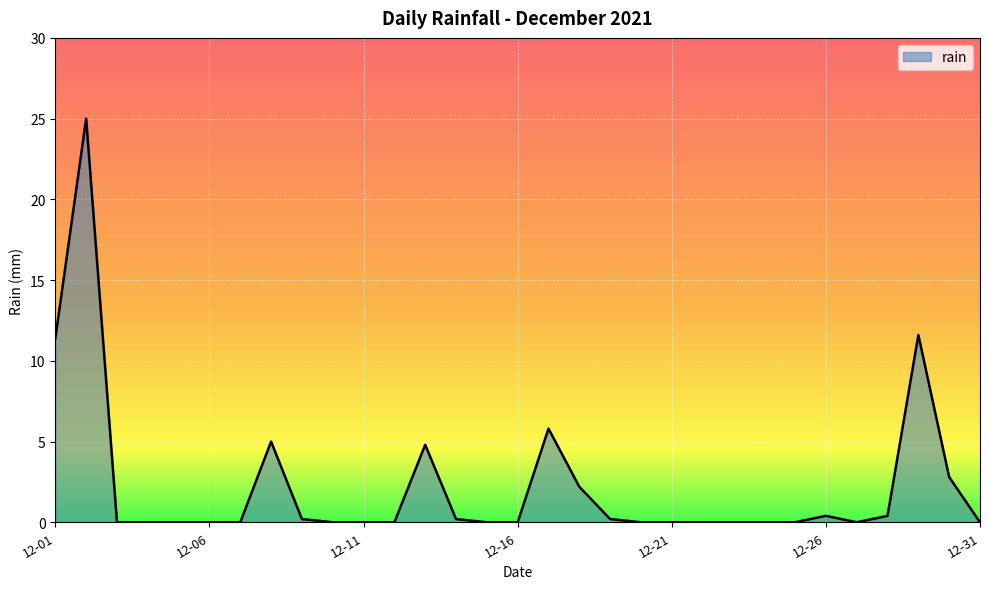

How many lines are shown in the chart?

1